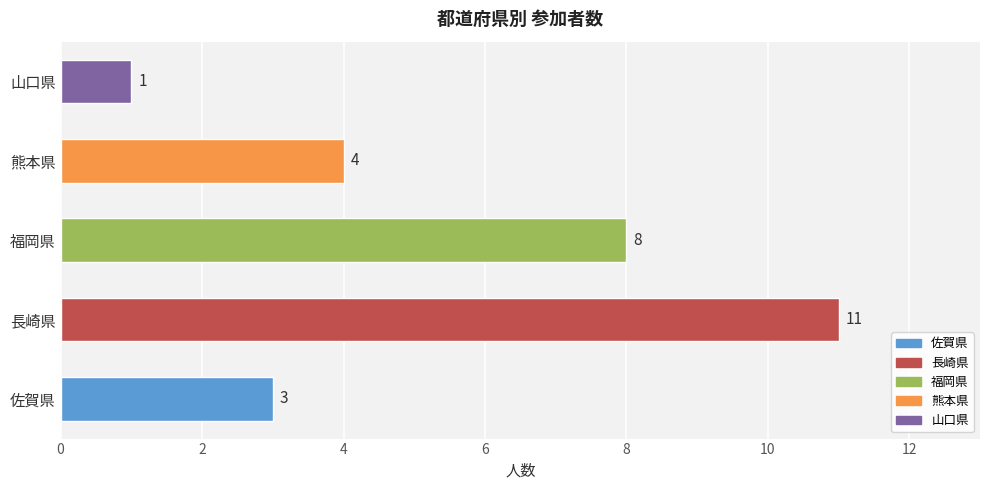

Does the chart contain stacked bars?

No